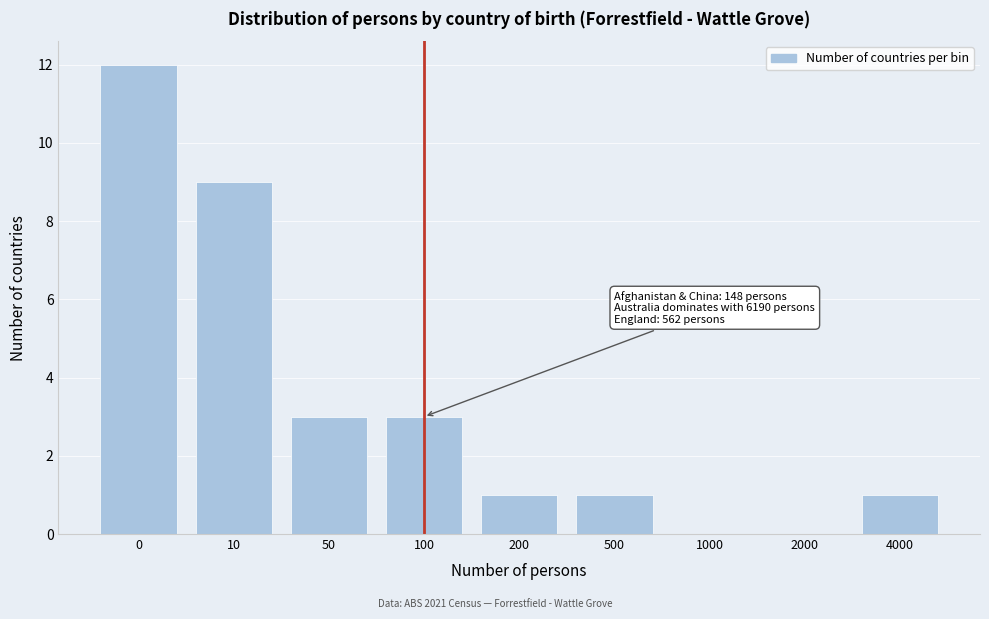

Reading left to right, extract all data points from this chart.

0=12	10=9	50=3	100=3	200=1	500=1	1000=0	2000=0	4000=1